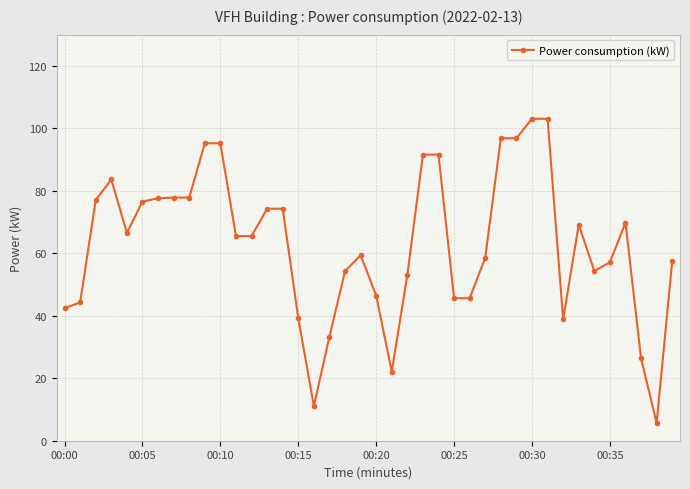

What is the greatest value displayed?

103.1